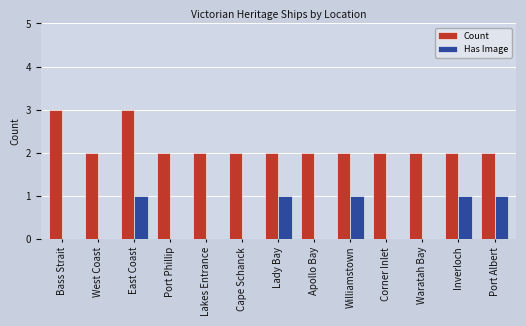

What is the maximum value for Count?

3